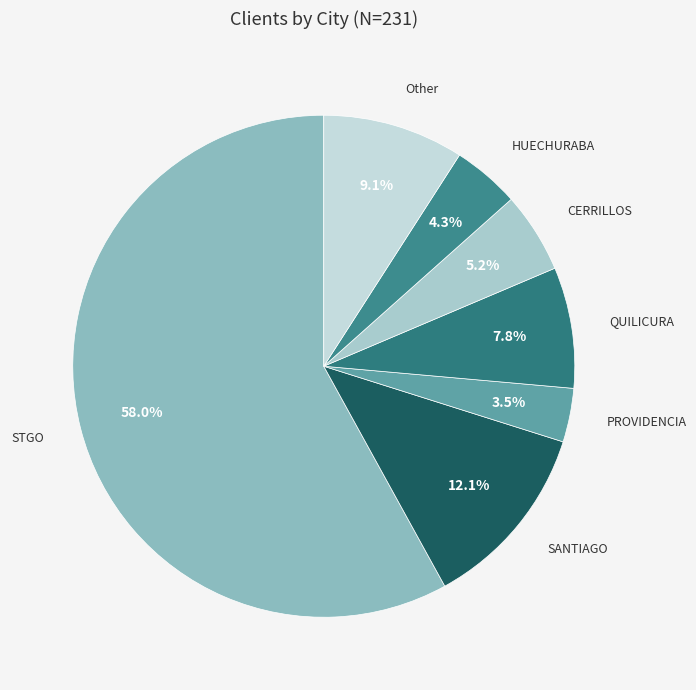

Which has a higher value, SANTIAGO or CERRILLOS?

SANTIAGO